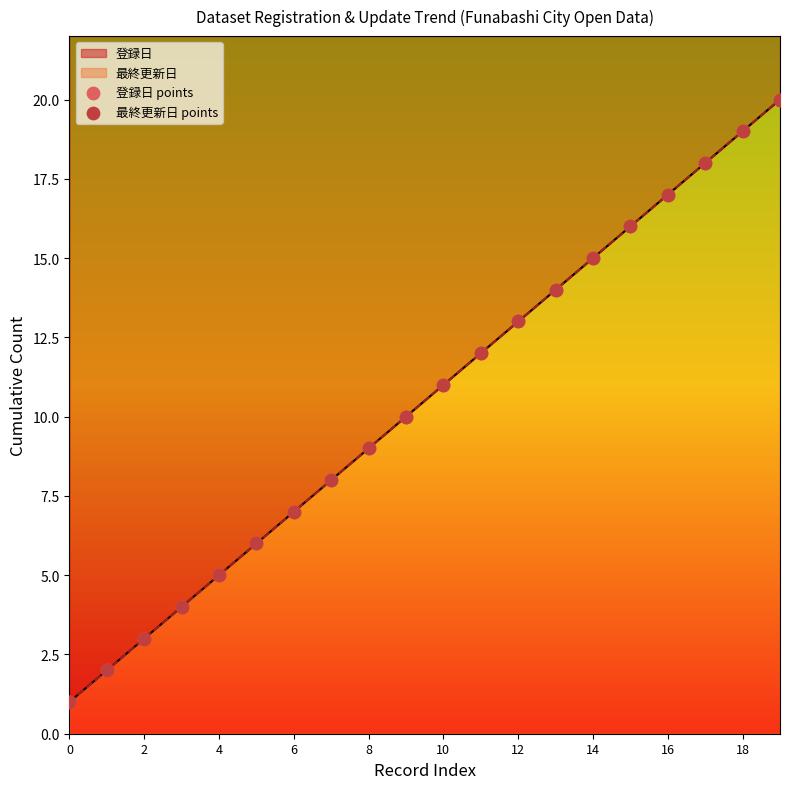

At which category is the sum across all series the highest?

19